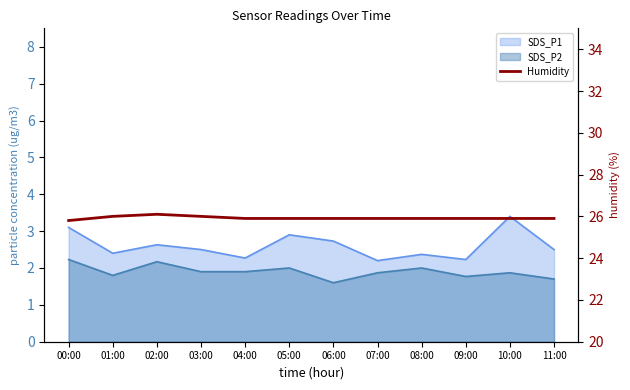

Reading left to right, extract all data points from this chart.

25.8	26.0	26.1	26.0	25.9	25.9	25.9	25.9	25.9	25.9	25.9	25.9